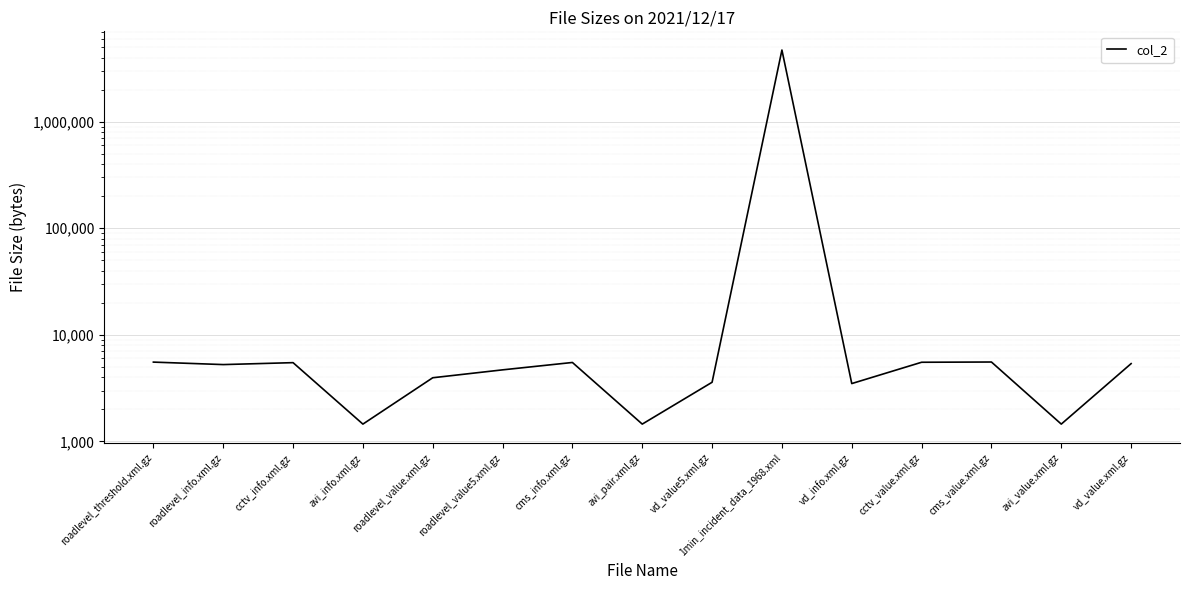

The value at cctv_value.xml.gz is 7908. True or false?

False